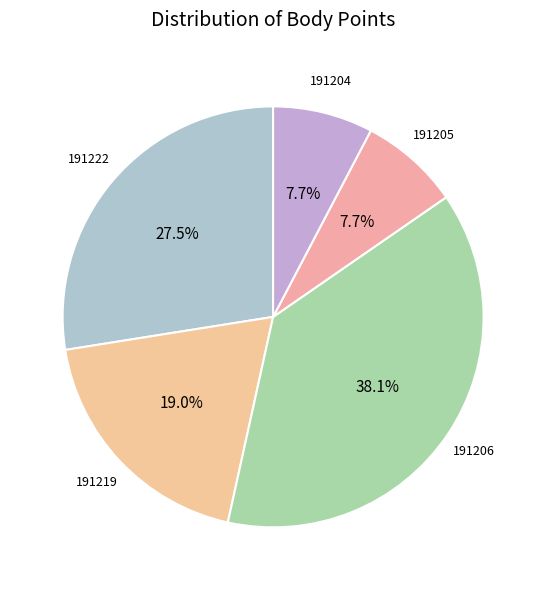

Is 191222 the majority of the pie?

No